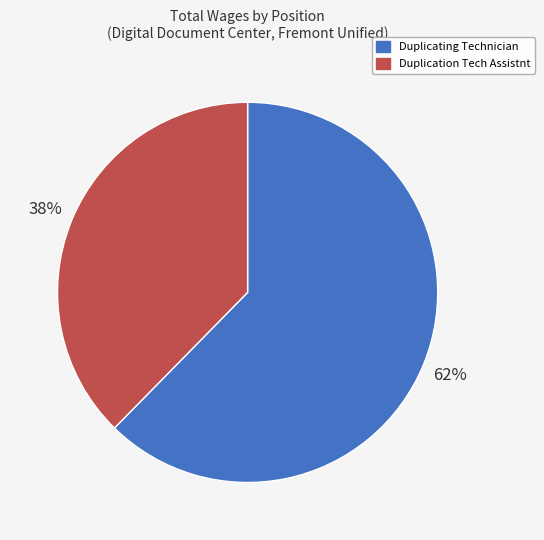

The Duplication Tech Assistnt slice represents 38% of the pie. True or false?

True